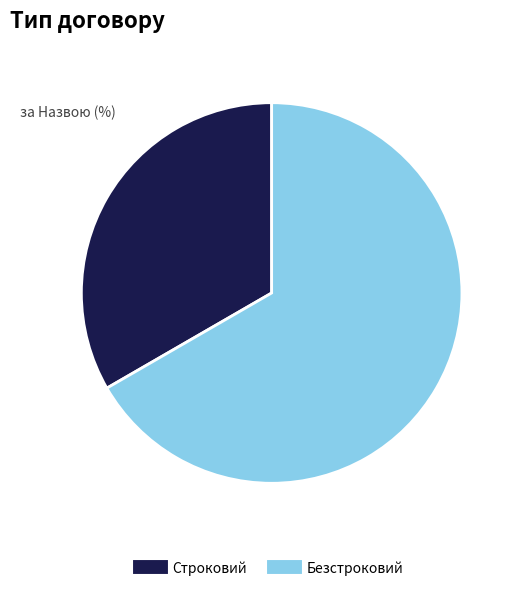

True or false: Безстроковий accounts for 67% of the total.

True